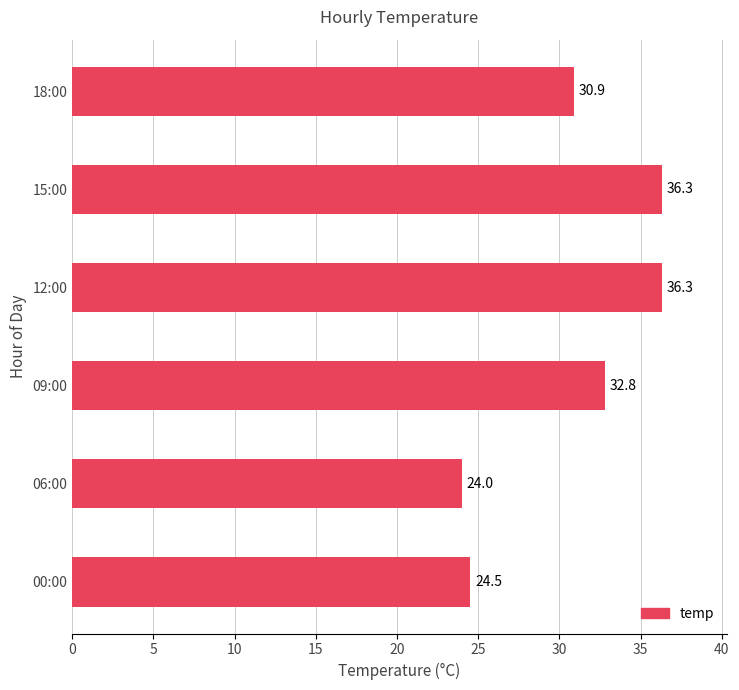

What is the sum of all values?

184.8